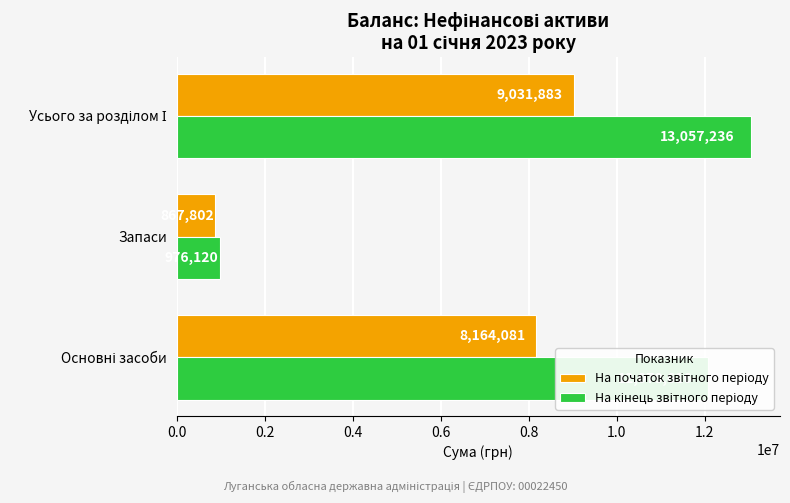

What is the total value across all series at Запаси?

1843922